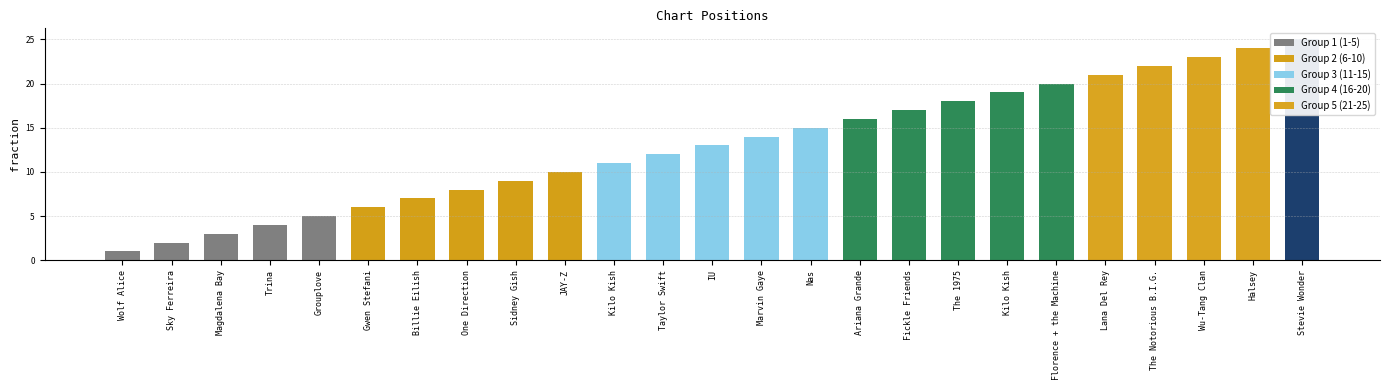

List the labels in order of value, largest first.

Stevie Wonder, Halsey, Wu-Tang Clan, The Notorious B.I.G., Lana Del Rey, Florence + the Machine, Kilo Kish, The 1975, Fickle Friends, Ariana Grande, Nas, Marvin Gaye, IU, Taylor Swift, Kilo Kish, JAY-Z, Sidney Gish, One Direction, Billie Eilish, Gwen Stefani, Grouplove, Trina, Magdalena Bay, Sky Ferreira, Wolf Alice